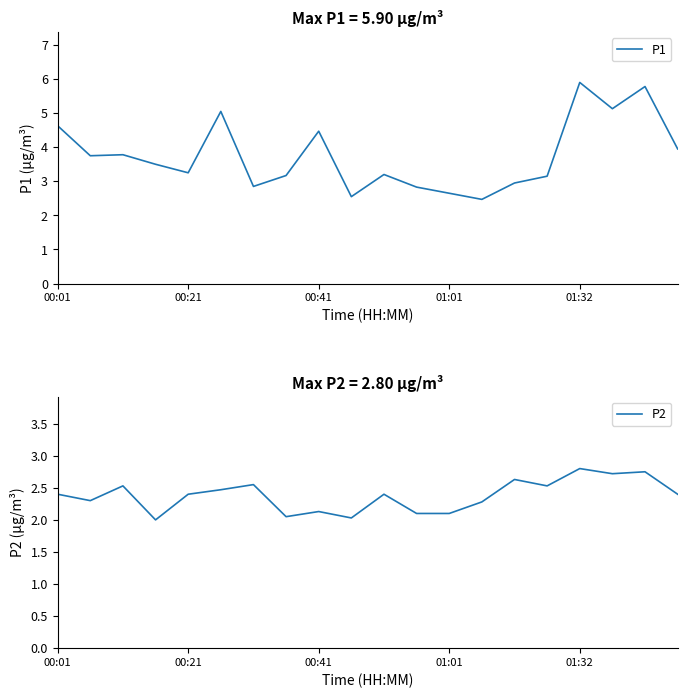

Which series has the largest range (max minus min)?

P1